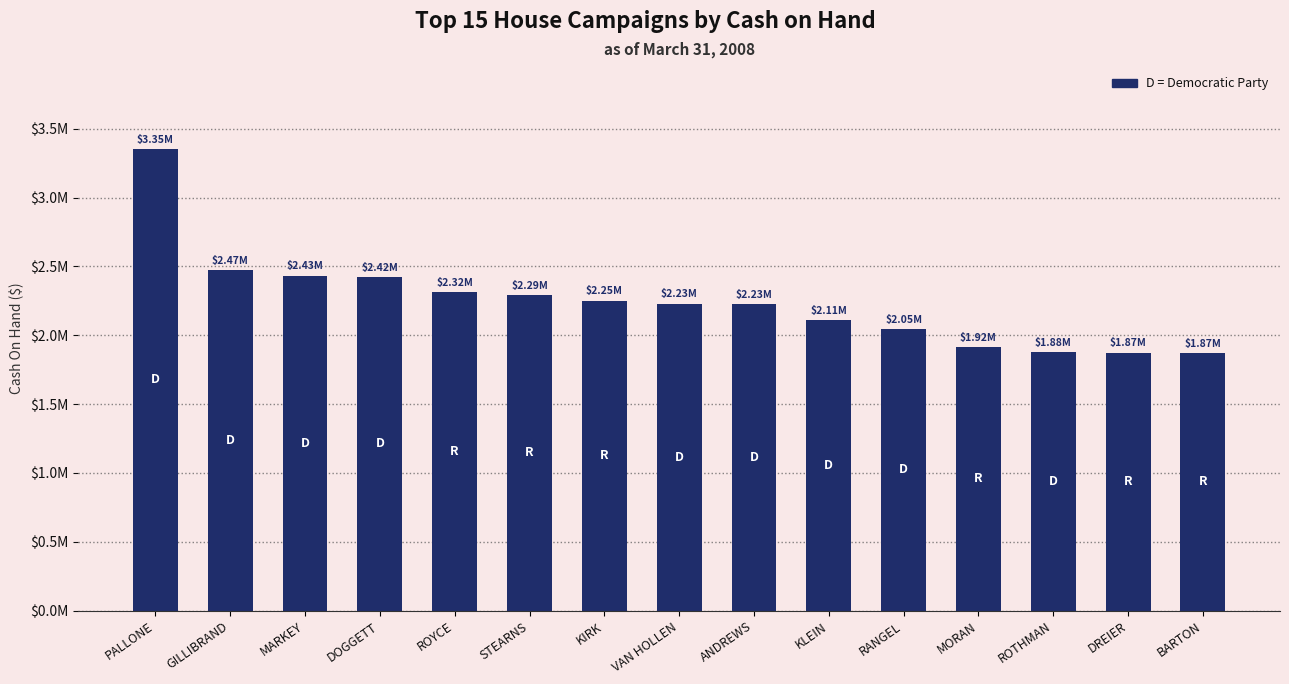

List the labels in order of value, smallest first.

BARTON, DREIER, ROTHMAN, MORAN, RANGEL, KLEIN, ANDREWS, VAN HOLLEN, KIRK, STEARNS, ROYCE, DOGGETT, MARKEY, GILLIBRAND, PALLONE